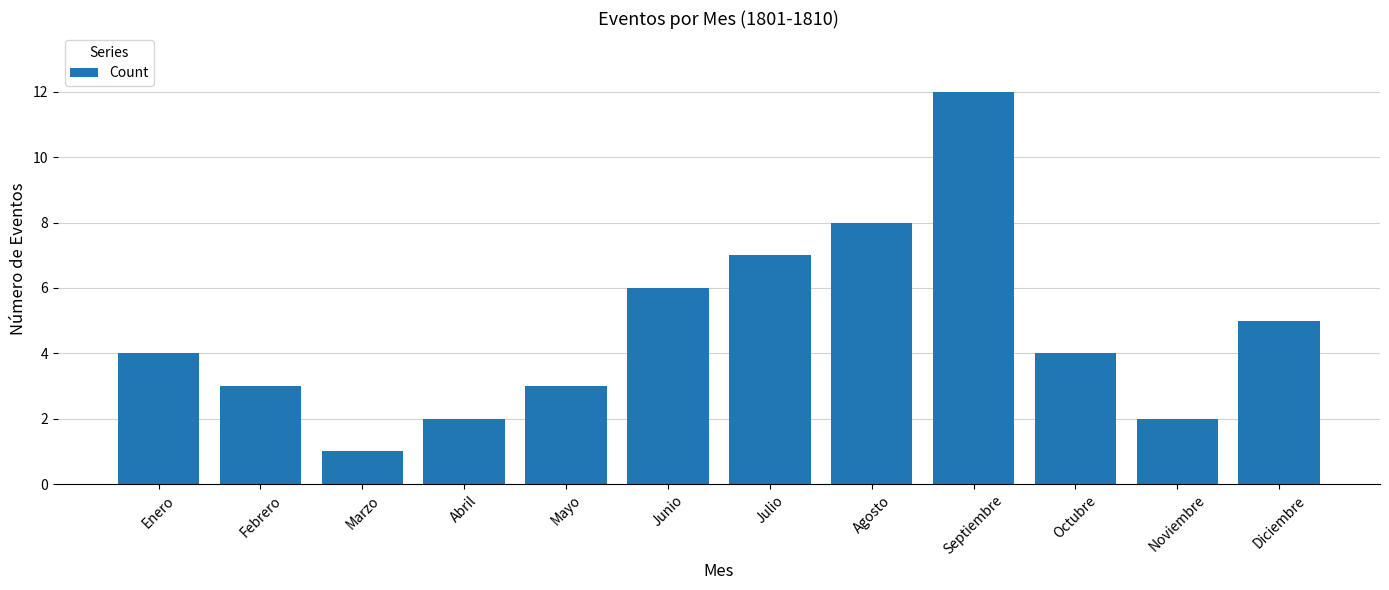

Which label corresponds to the largest value in the chart?

Septiembre